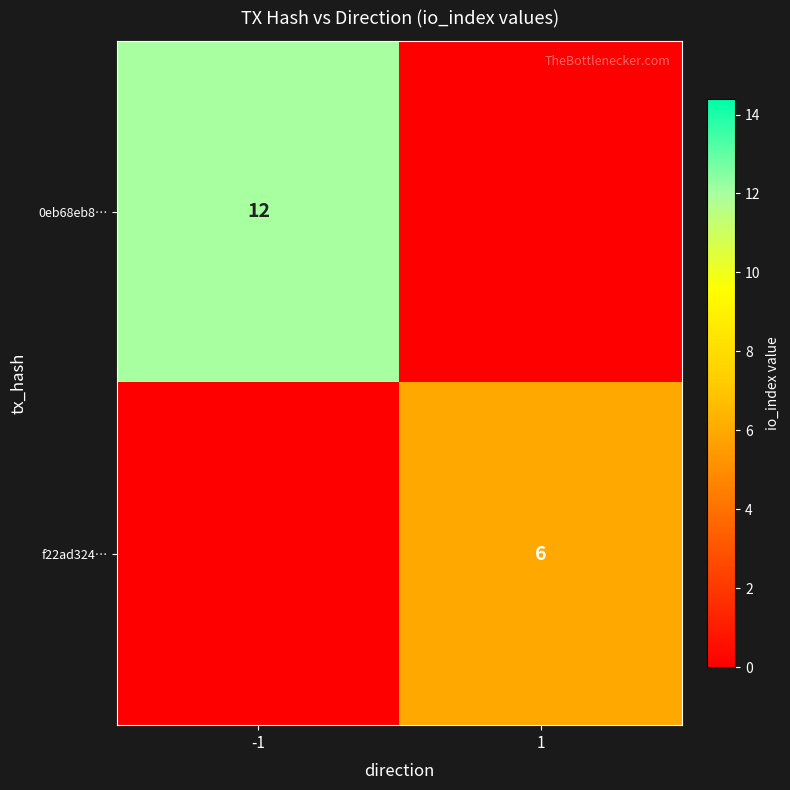

The value of 0eb68eb8… at -1 is 12. True or false?

True